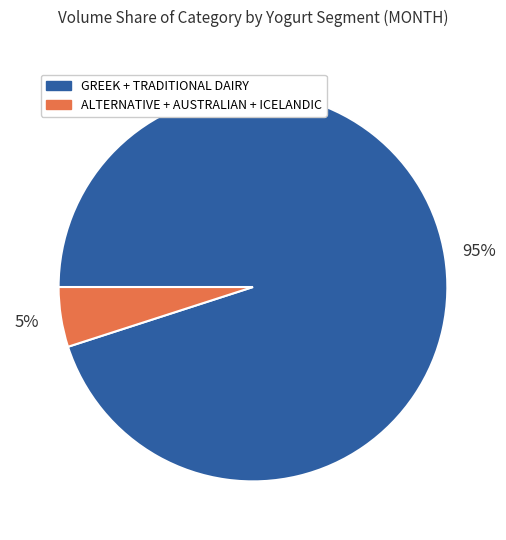

How many segments does this pie chart have?

2